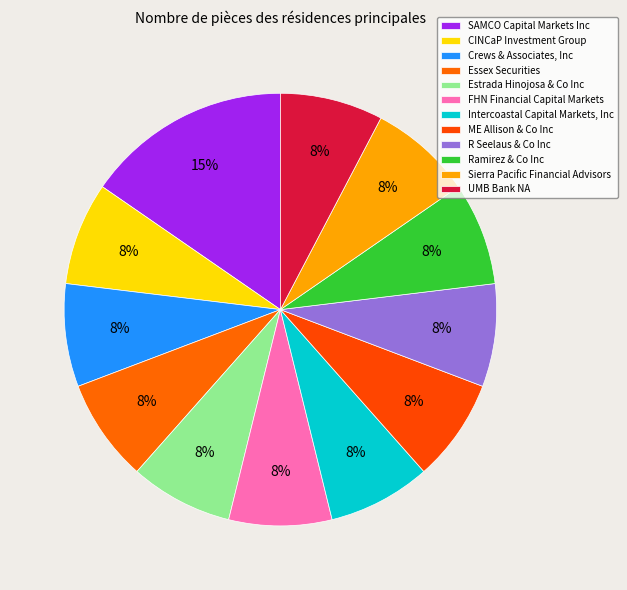

Is there a majority slice in this chart?

No